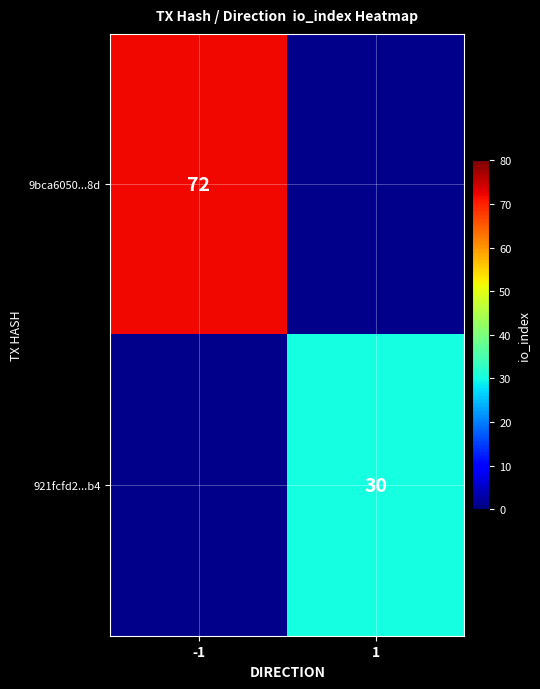

What is the smallest value displayed?

30.0